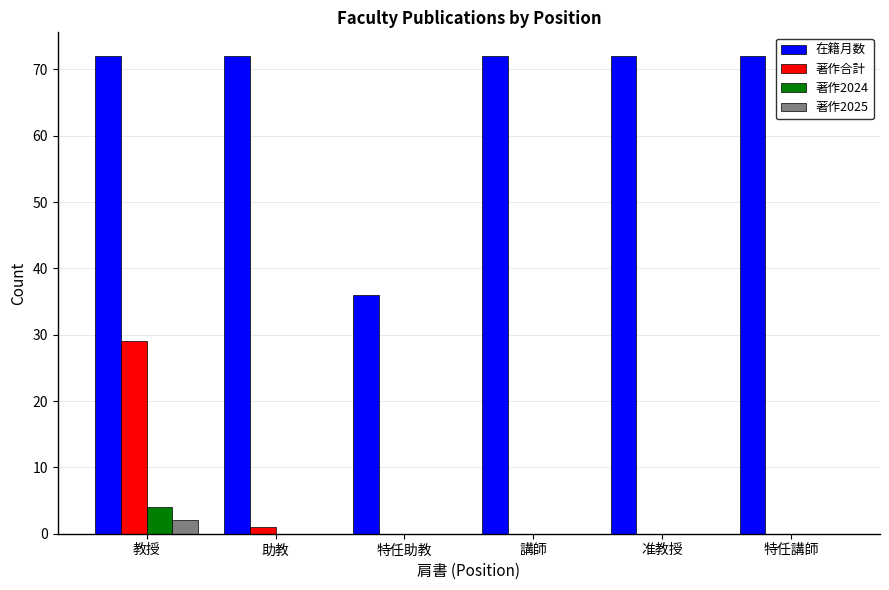

Is the value of 著作合計 at 助教 greater than the value of 著作2025 at 講師?

Yes